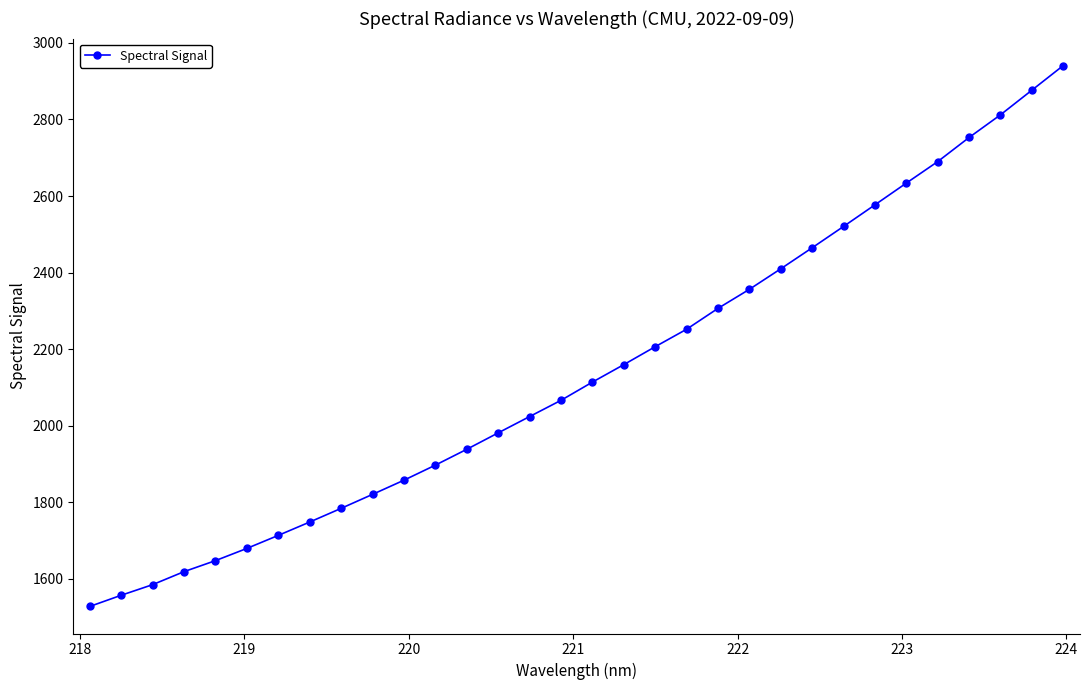

True or false: there are more than 2 points higher than both neighbors.

False